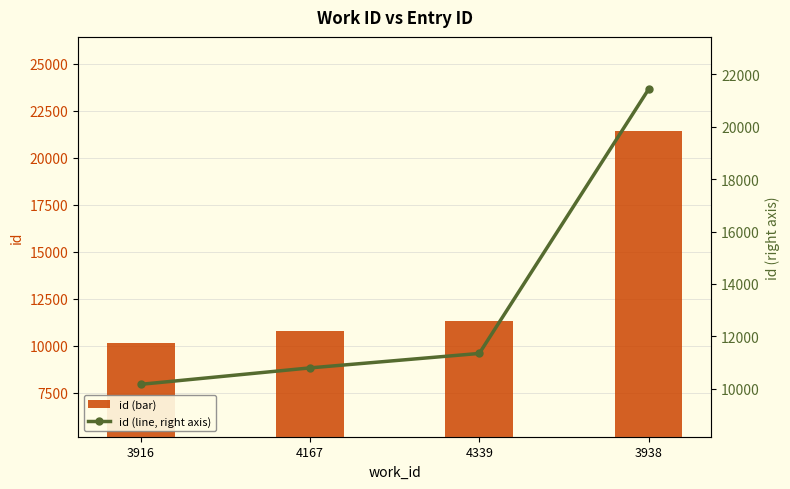

What position from the right is 3916?

4